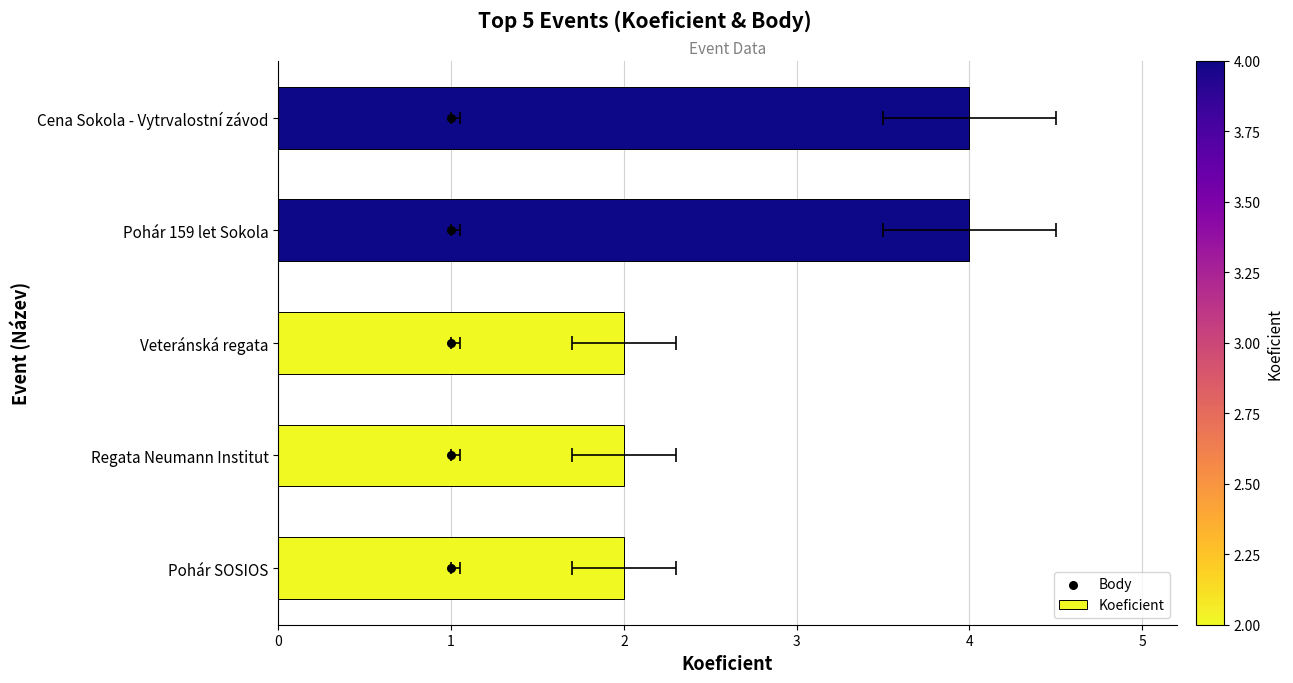

Which series contains the highest Y value?

Koeficient